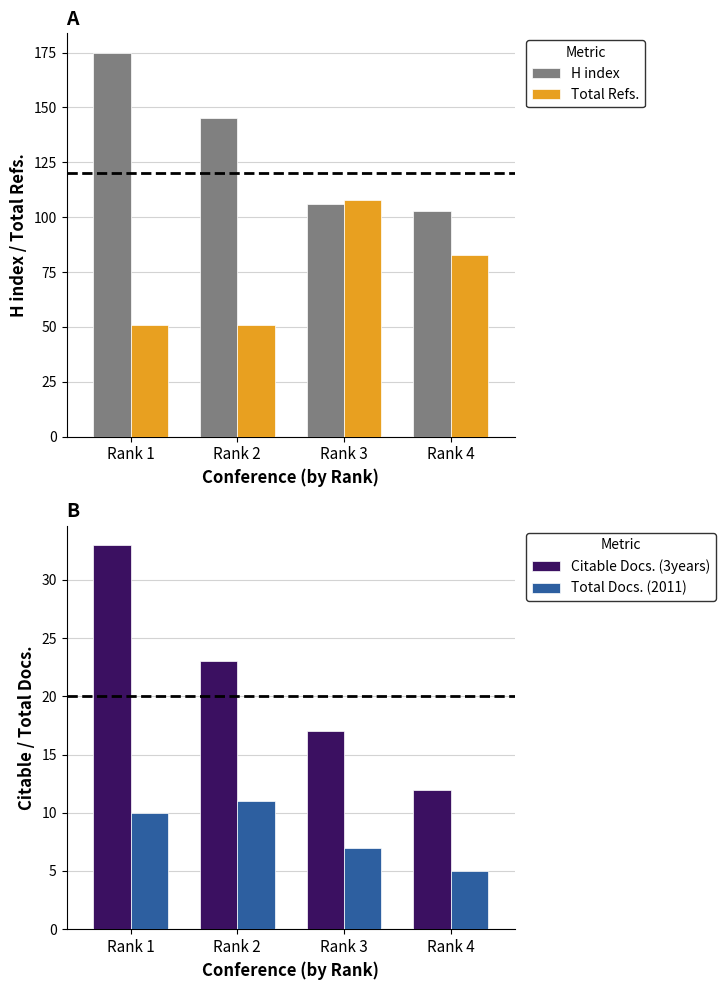

At which label does H index reach its peak?

Rank 1